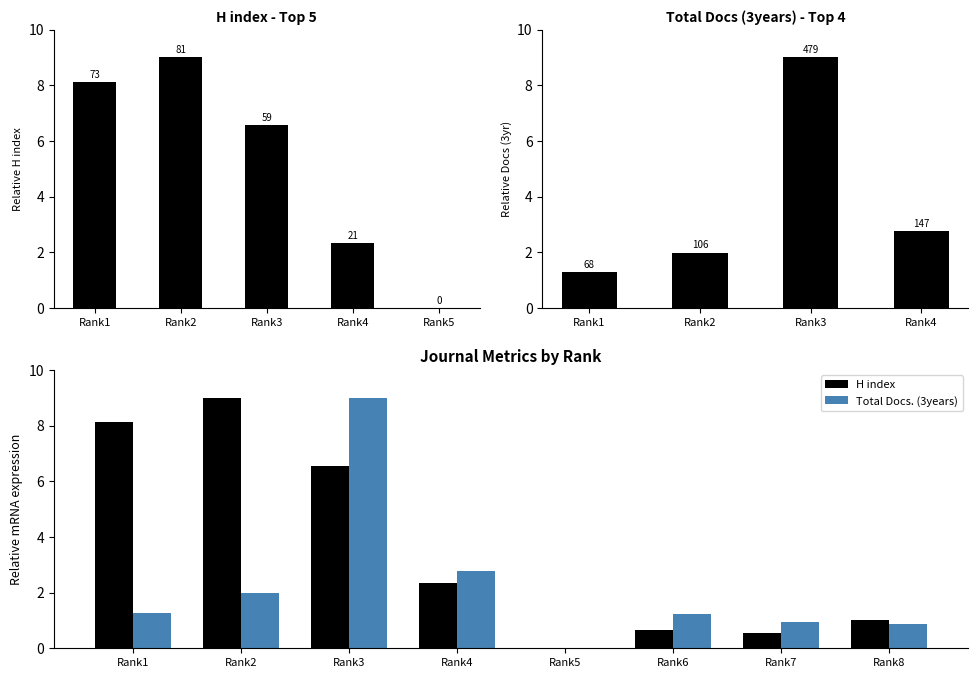

At which category is the sum across all series the highest?

Rank3